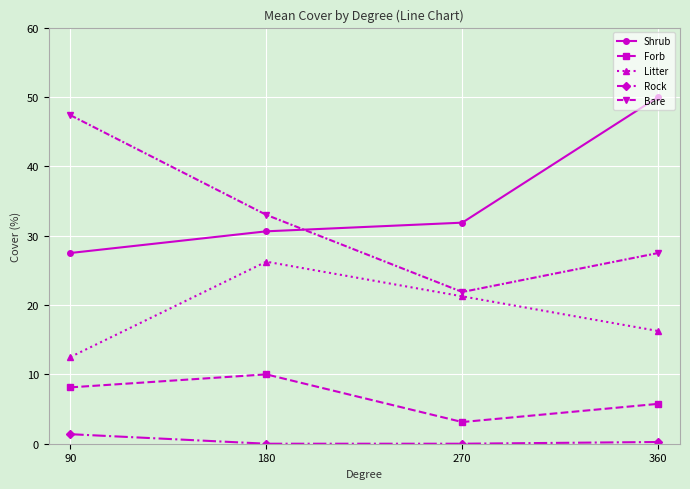

What is the difference between the highest and lowest values at 90?

46.0